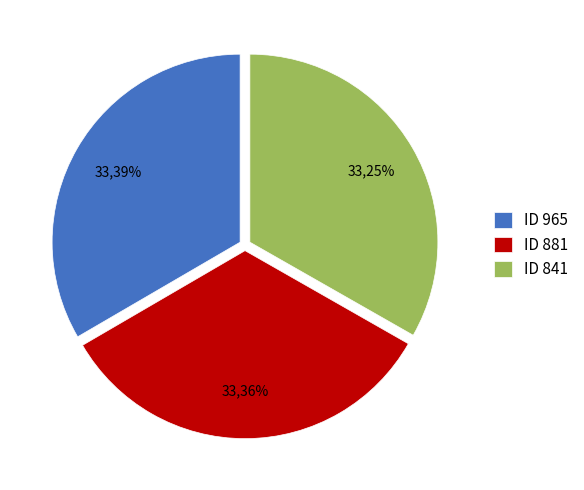

To the nearest percent, what portion does 965 represent?

33%